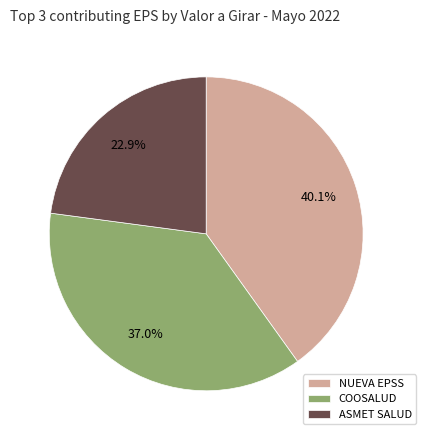

Between ASMET SALUD and NUEVA EPSS, which is larger?

NUEVA EPSS